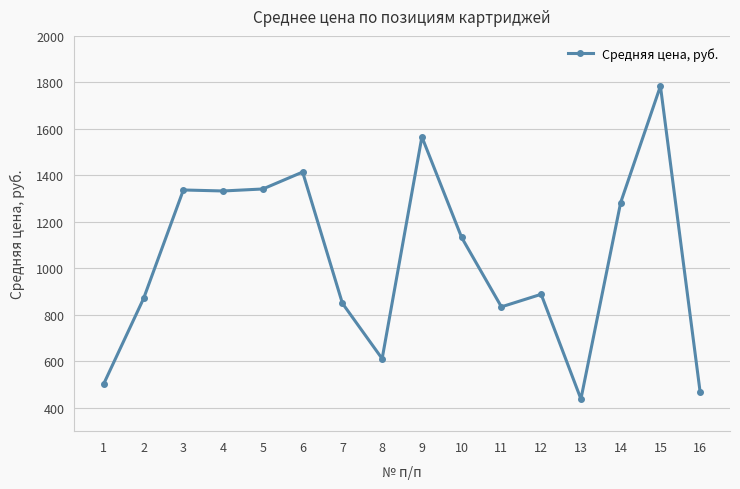

Approximately how many times larger is the value at 1 compared to 16?

1.1